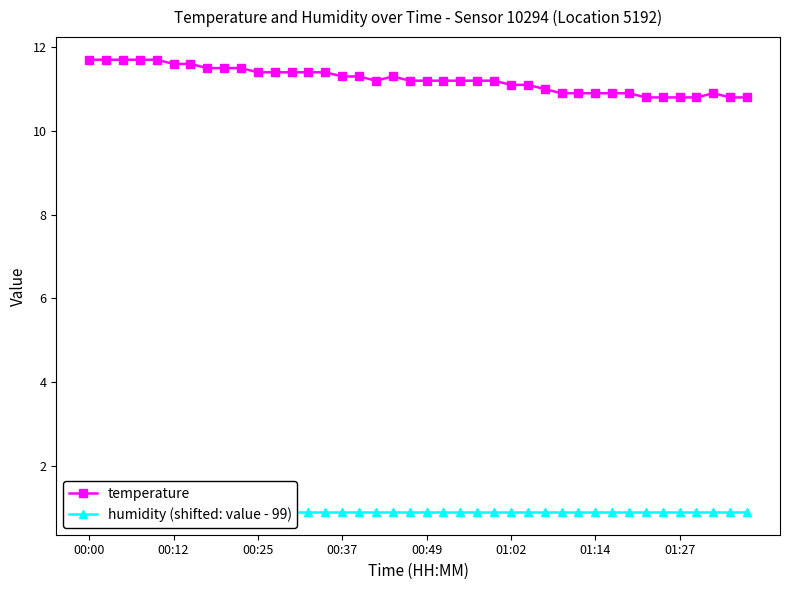

What is the minimum value for temperature?

10.8